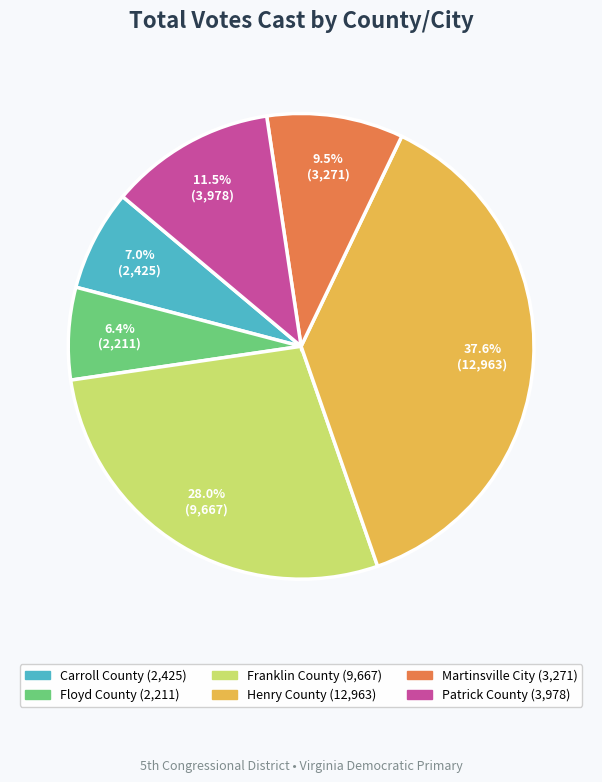

To the nearest percent, what percentage of the pie is Henry County?

38%